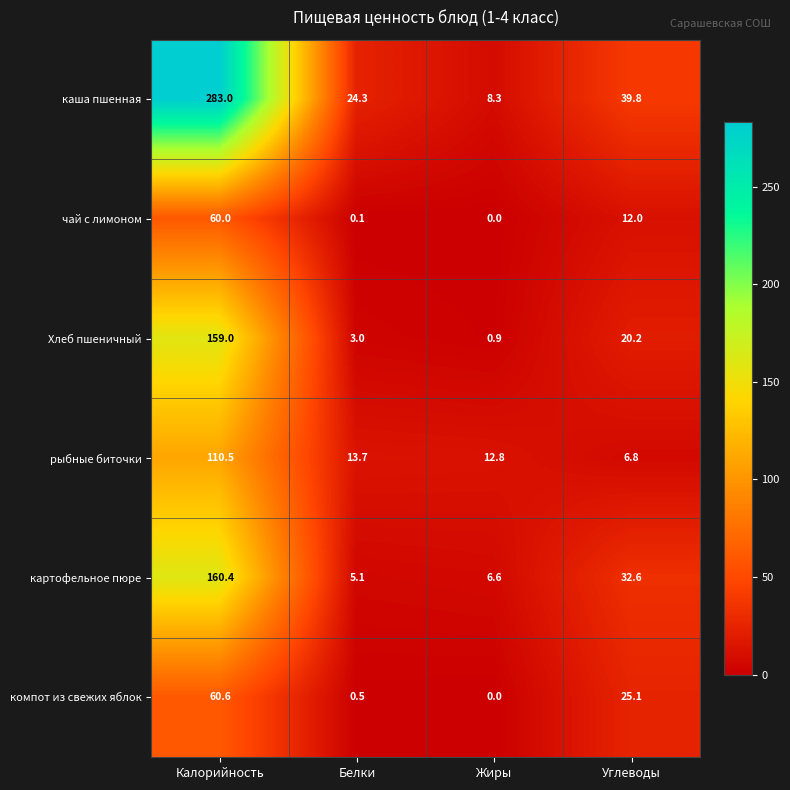

At which category is the sum across all series the highest?

Калорийность